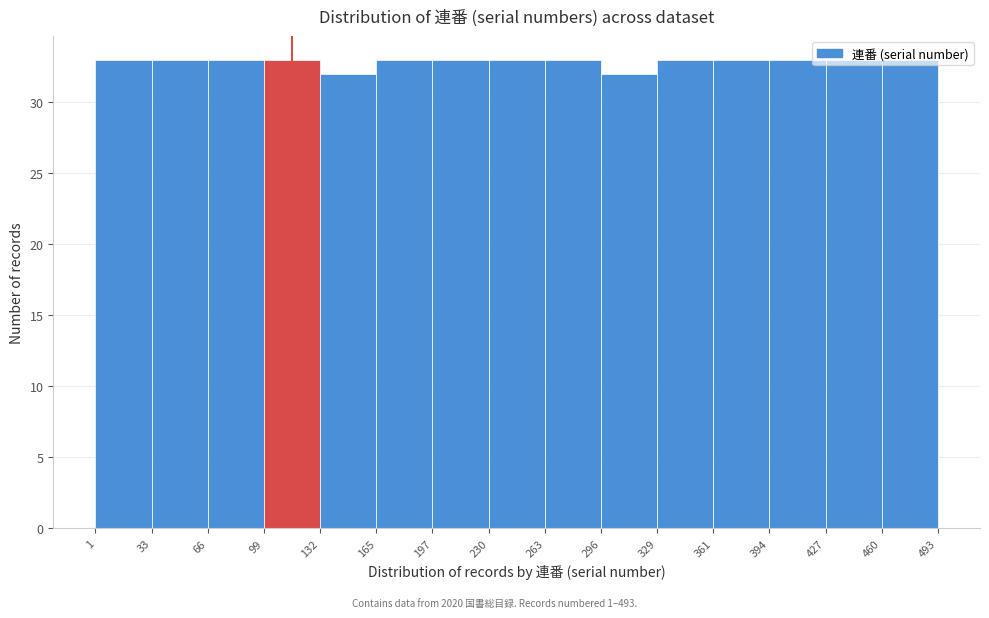

What is the height of the bar covering 66 to 99 on the x-axis? The values are not printed on the chart, so give them approximately, as read against the axis.

33